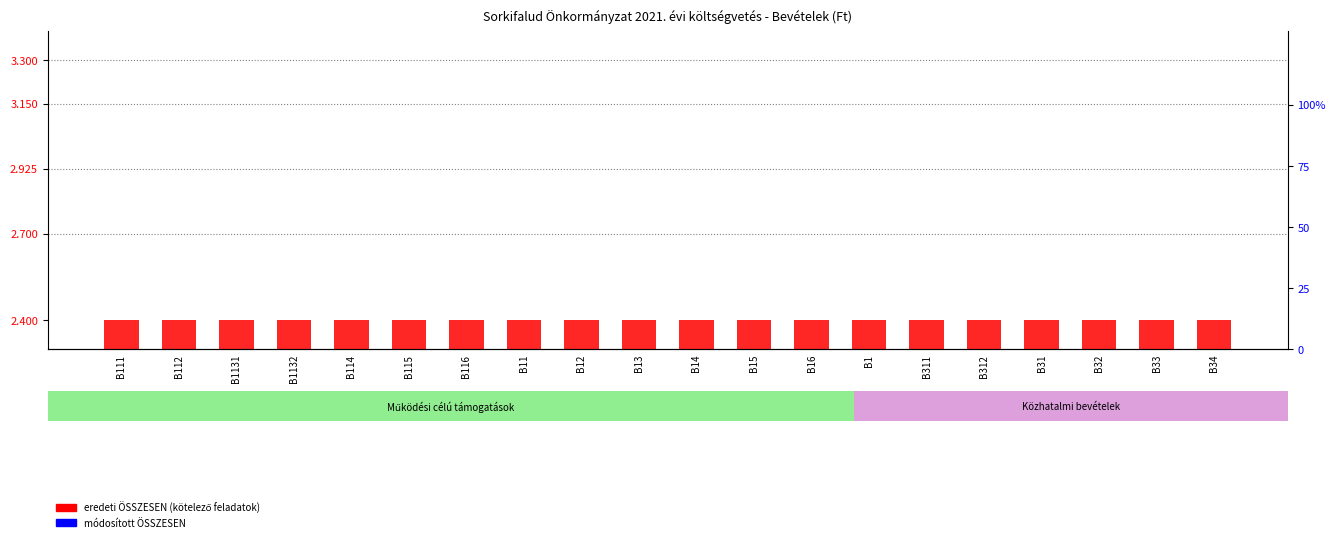

Are the bars grouped side by side (vs. stacked)?

Yes